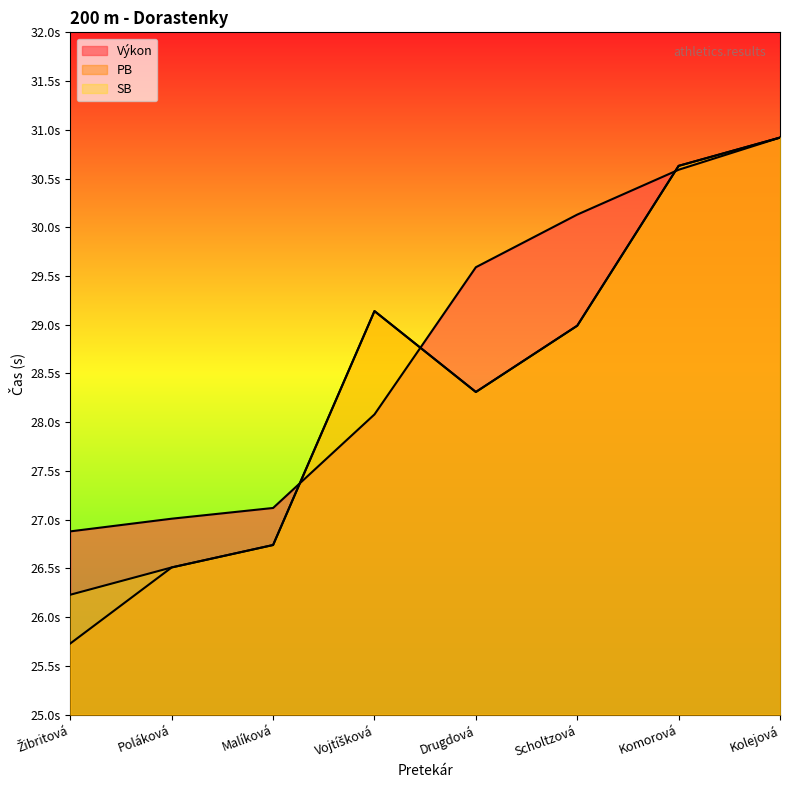

What is the label of the 8th point from the right?

Žibritová